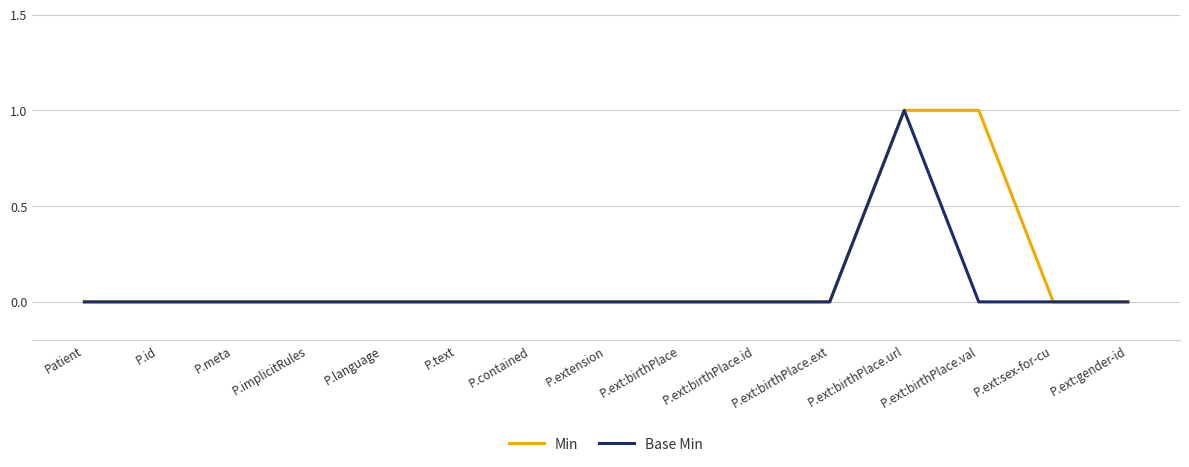

What are all the series names shown in the legend?

Min, Base Min